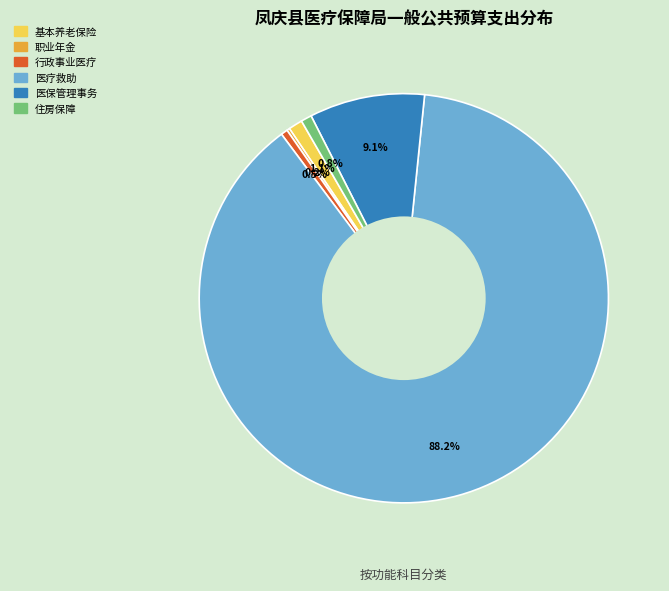

Does any single category account for the majority?

Yes